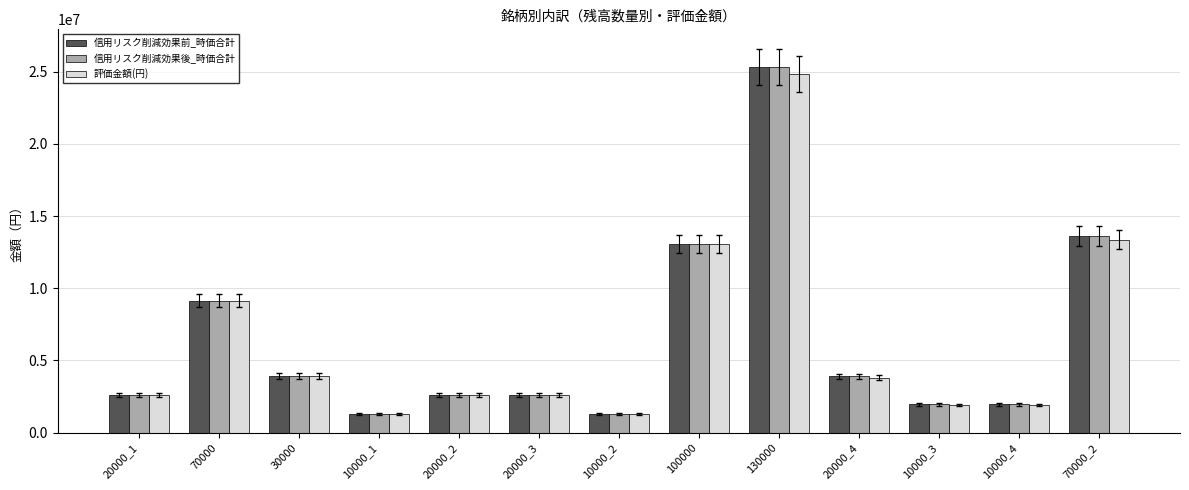

What is the value of the 信用リスク削減効果後_時価合計 bar at the 11th from the left?

1948488